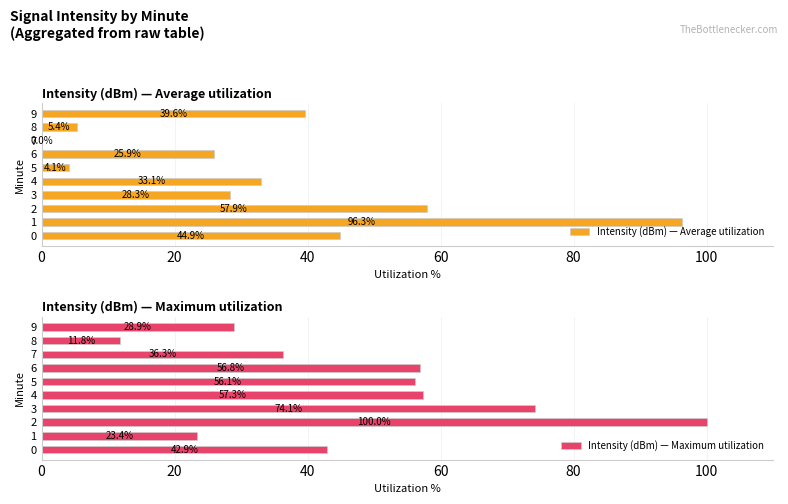

Between 40 and 100, which series saw the biggest shift?

Intensity (dBm) — Average utilization